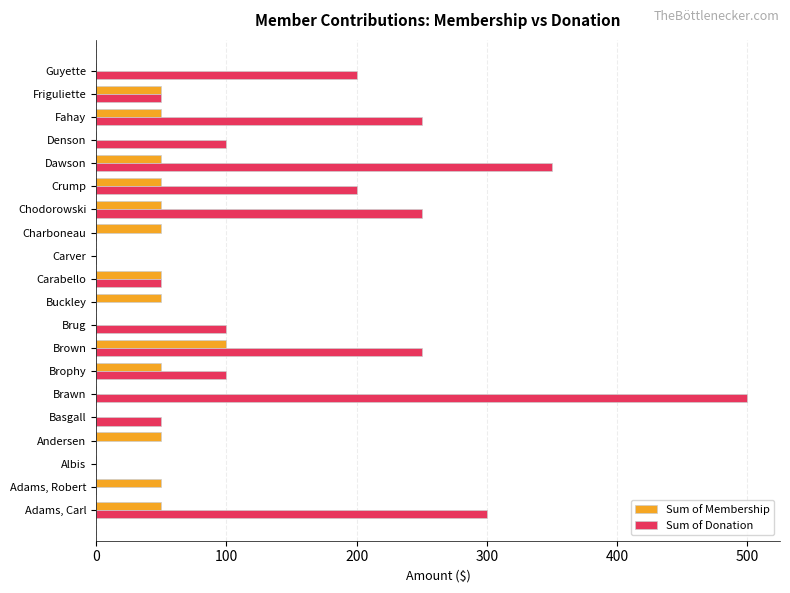

What is the sum of all Sum of Donation values?

2750